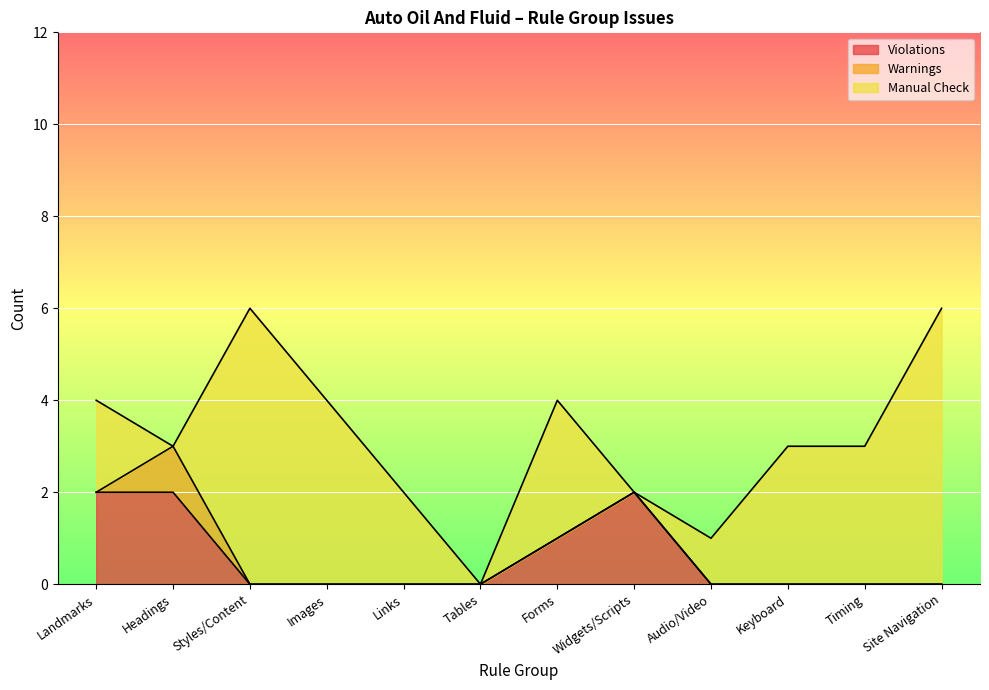

The Manual Check series shows 3 at Keyboard. True or false?

True